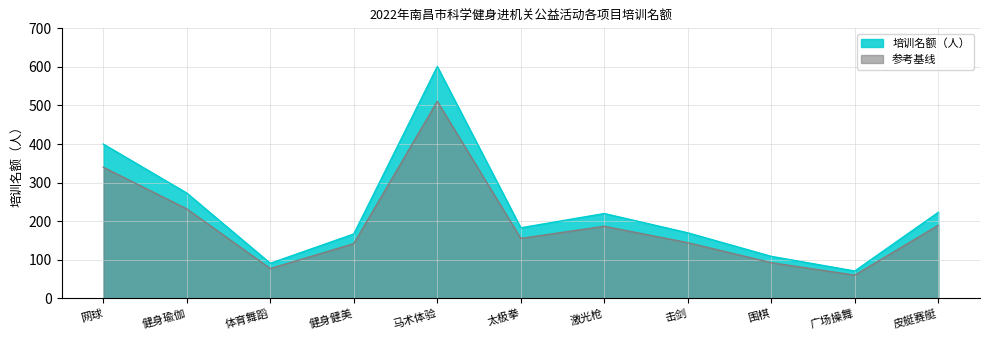

Which category has the lowest value across all series?

广场操舞